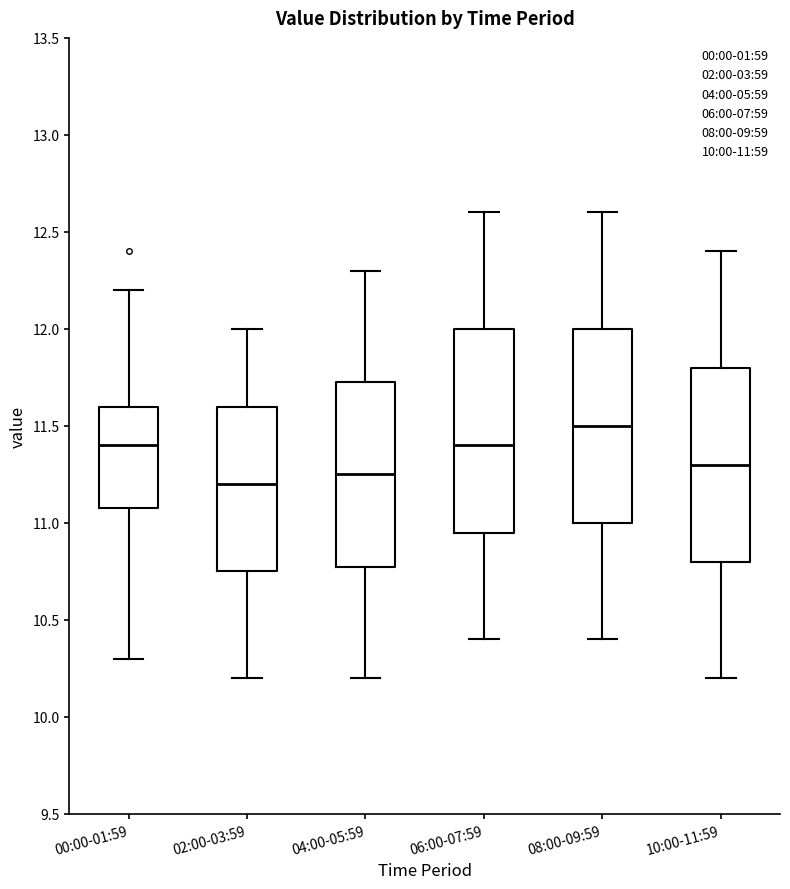

Which box is the tallest, from its lower edge to its upper edge?

06:00-07:59